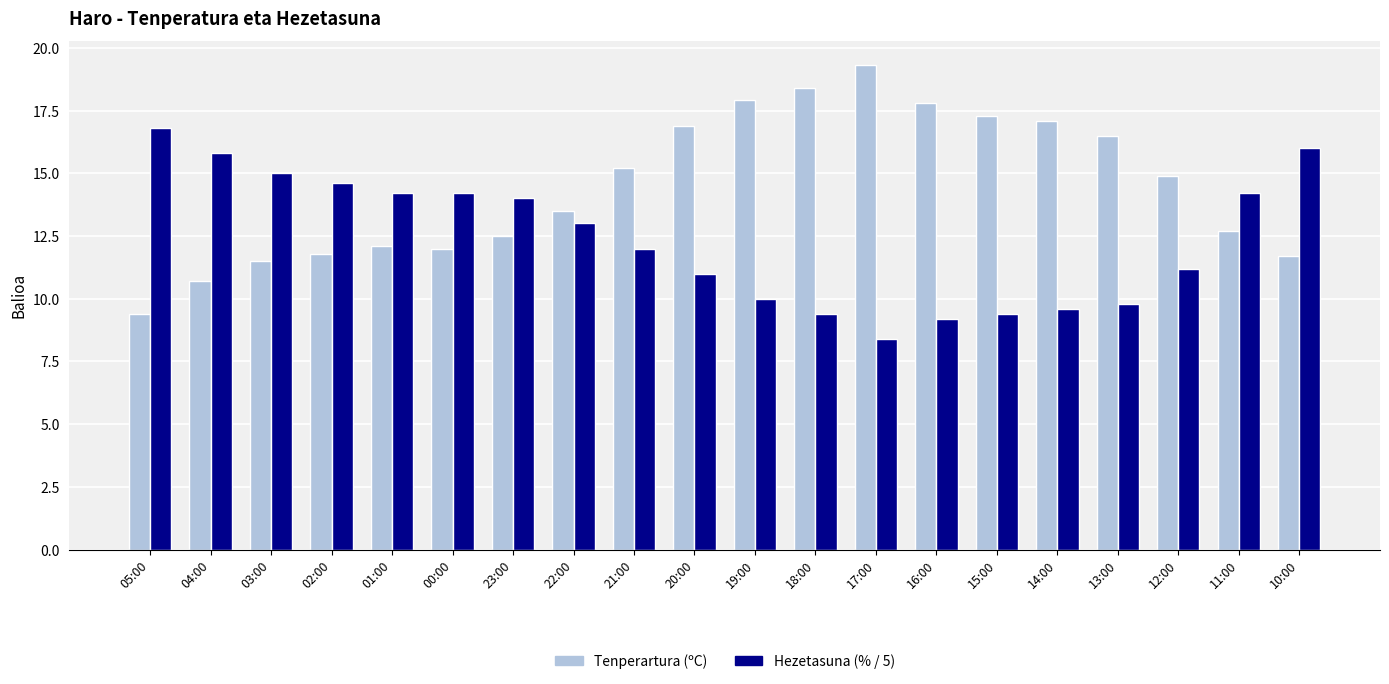

Are the bars horizontal?

No